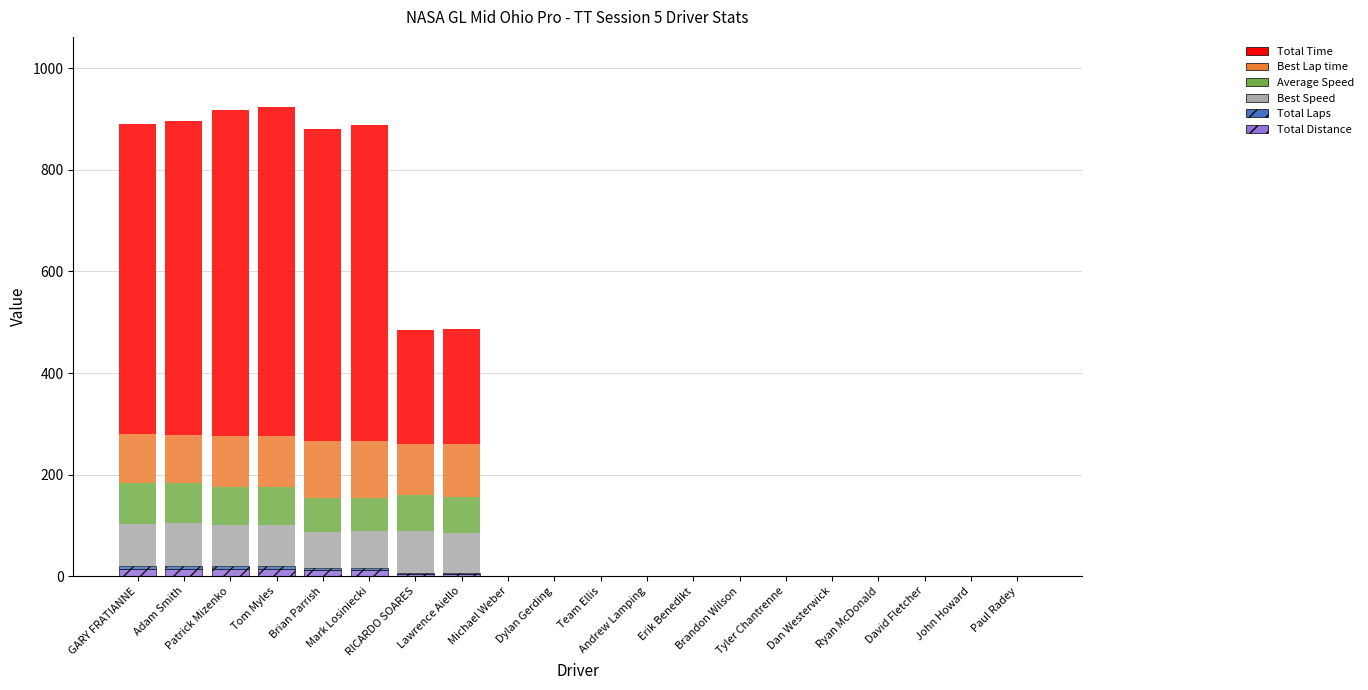

How many data points in Total Distance are above 0?

8